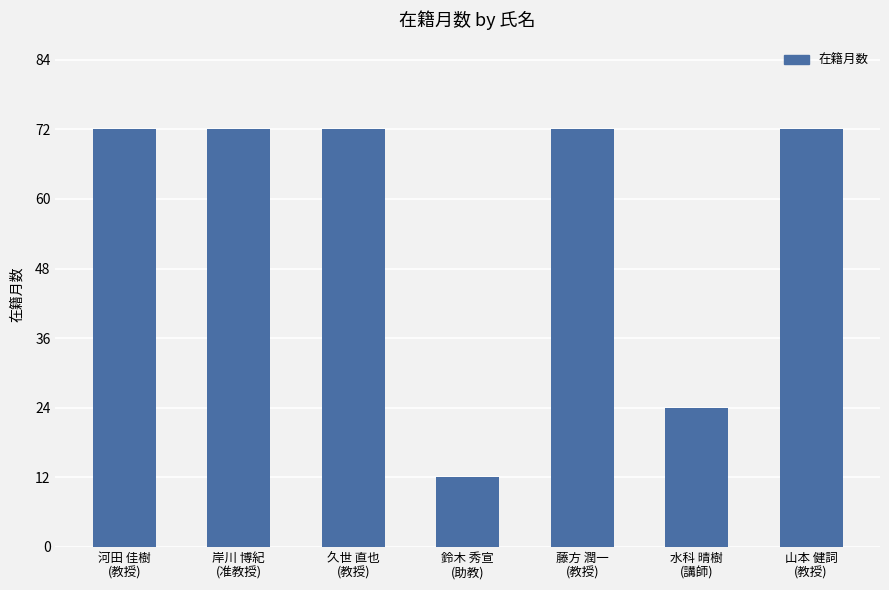

What is the minimum value shown in the chart?

12